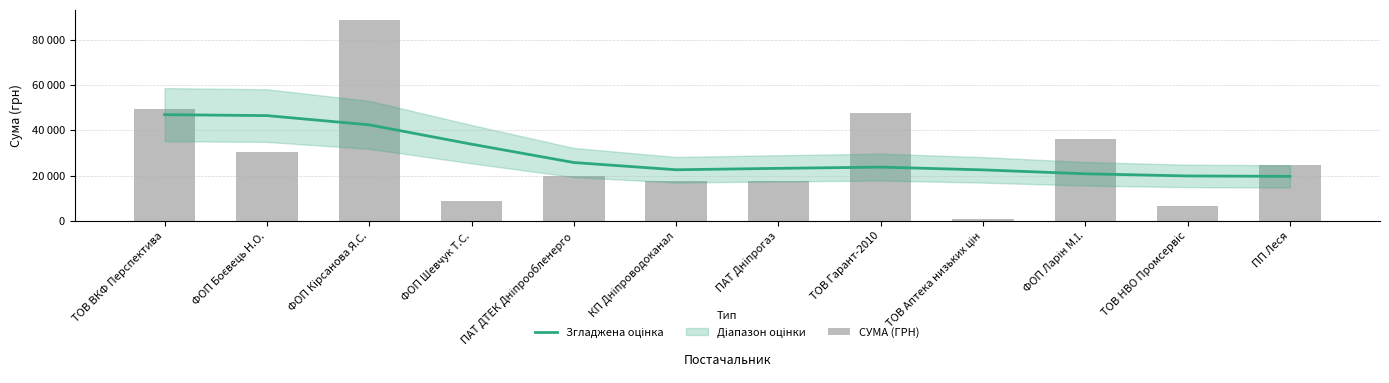

Is the value of СУМА (ГРН) at ТОВ Гарант-2010 greater than the value of Згладжена оцінка at ТОВ НВО Промсервіс?

Yes